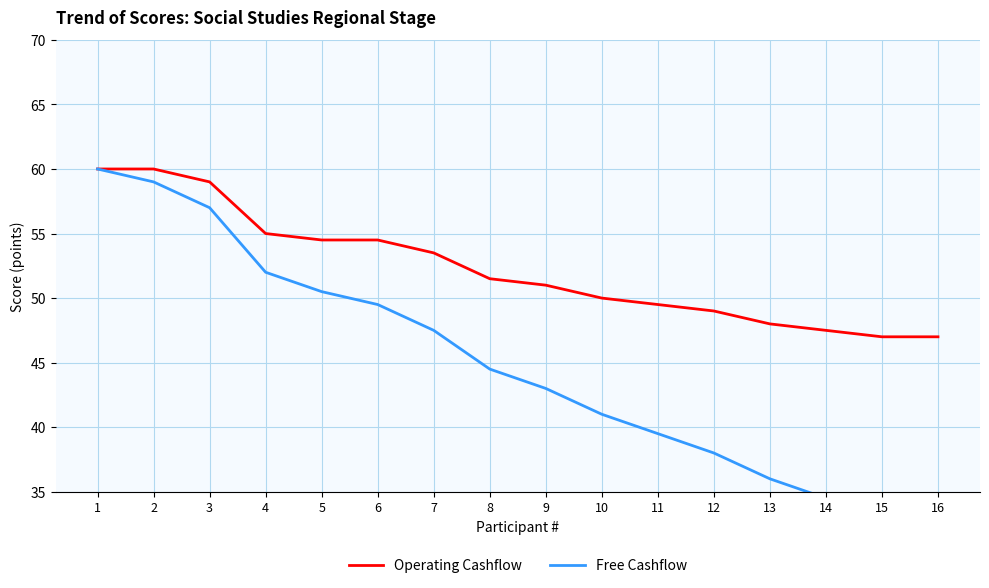

Reading left to right, list all the values displayed in this chart.

Operating Cashflow: 1=60.0	2=60.0	3=59.0	4=55.0	5=54.5	6=54.5	7=53.5	8=51.5	9=51.0	10=50.0	11=49.5	12=49.0	13=48.0	14=47.5	15=47.0	16=47.0
Free Cashflow: 1=60.0	2=59.0	3=57.0	4=52.0	5=50.5	6=49.5	7=47.5	8=44.5	9=43.0	10=41.0	11=39.5	12=38.0	13=36.0	14=34.5	15=33.0	16=32.0